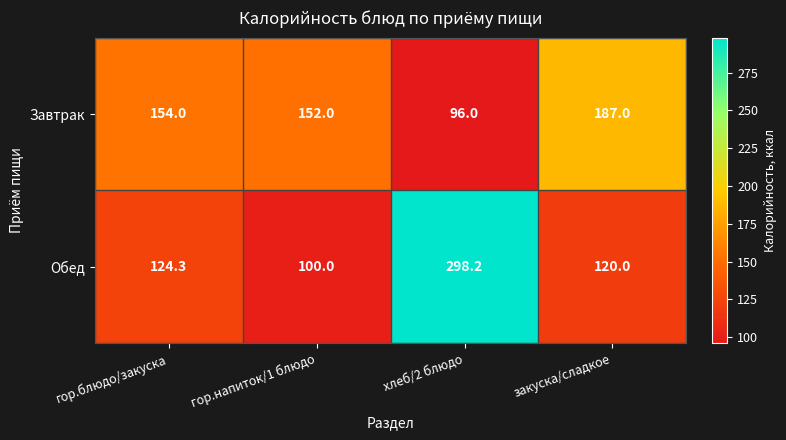

Where is Завтрак nearest to the value 141?

гор.напиток/1 блюдо